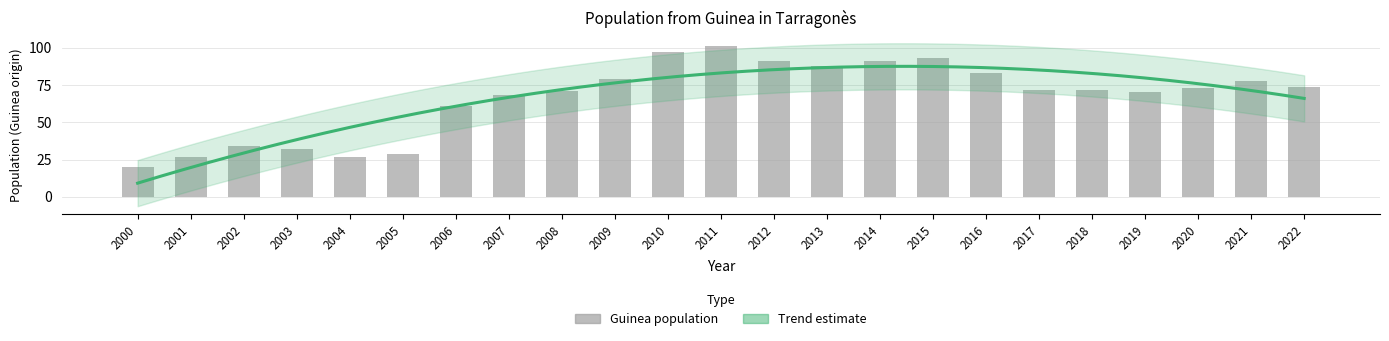

What is the sum of all values?

1531